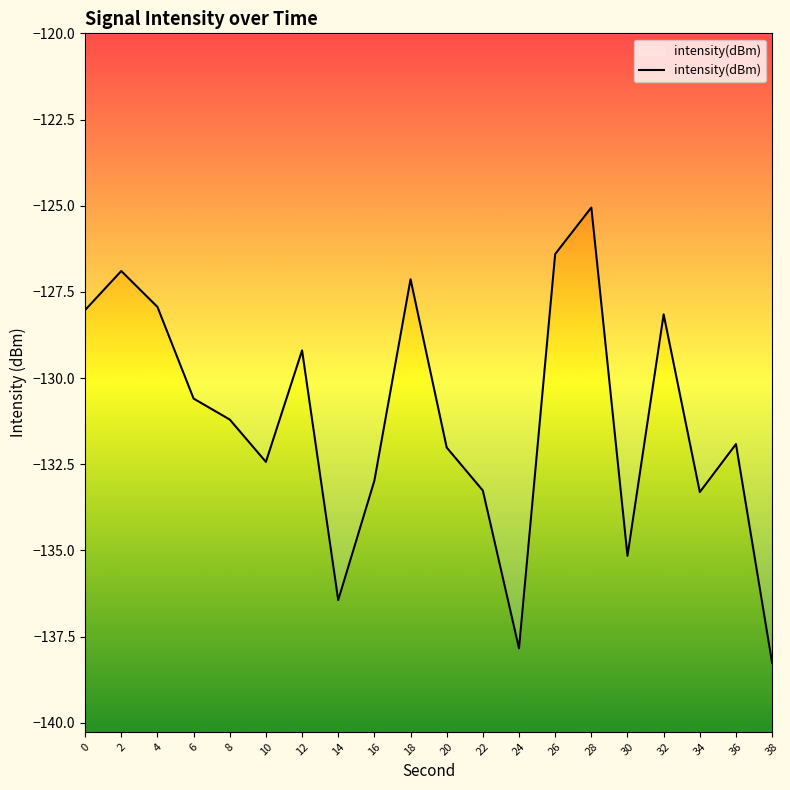

Count the number of values greater than -131.

9